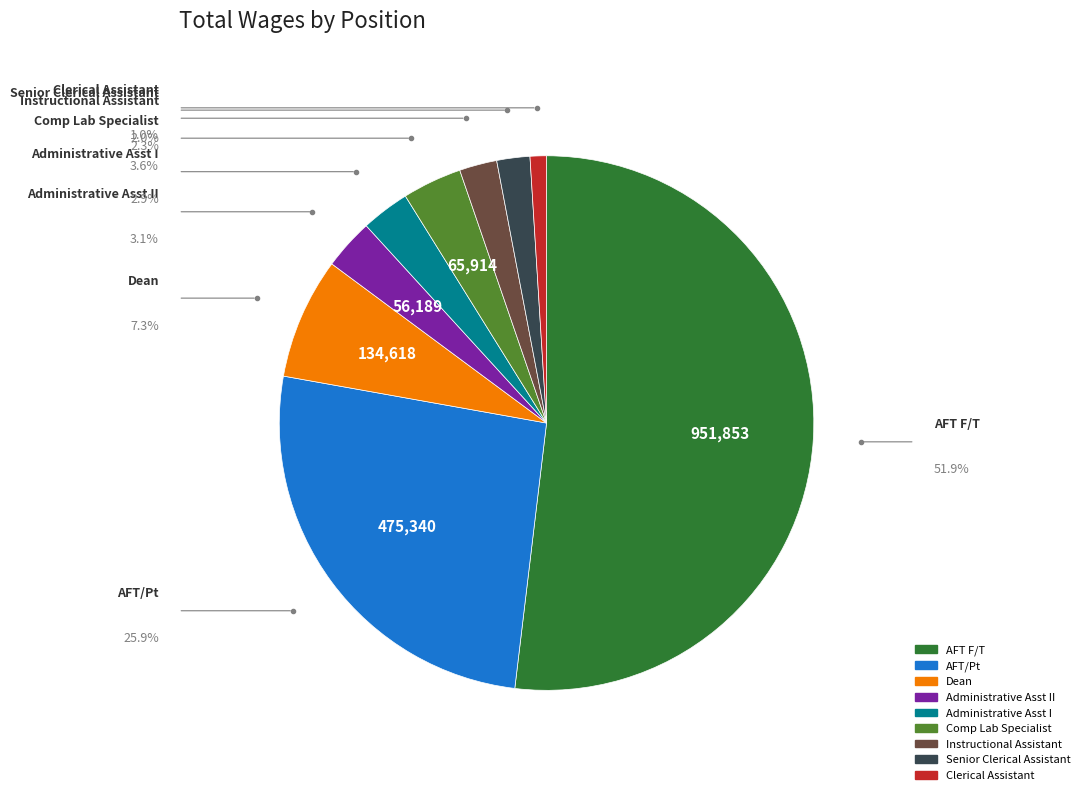

Is there any slice that represents more than half of the pie?

Yes